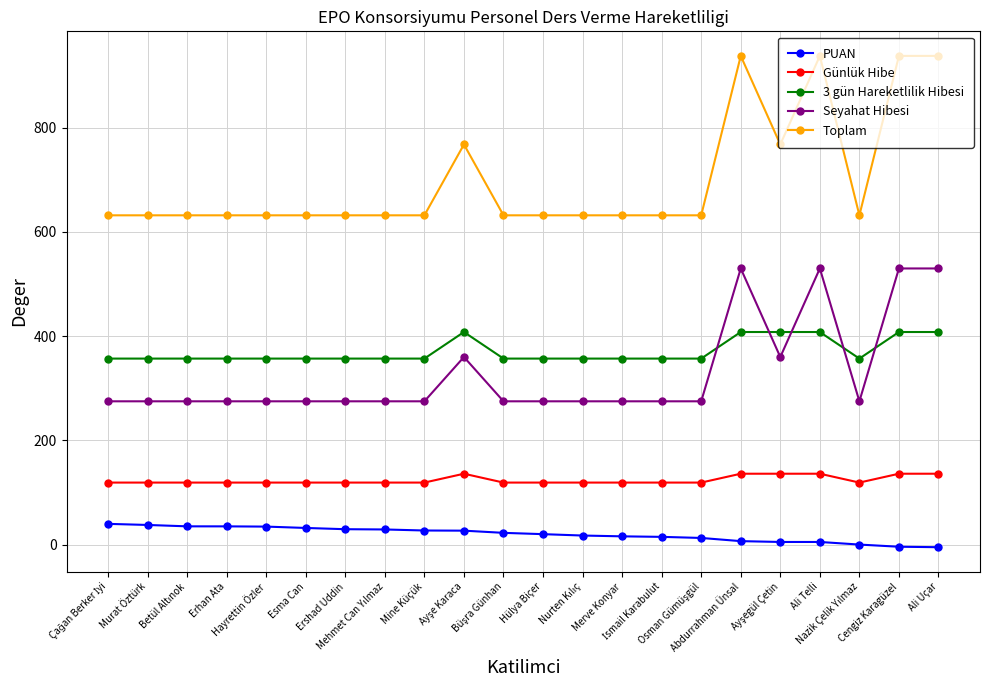

True or false: Toplam and Günlük Hibe intersect in this chart.

False